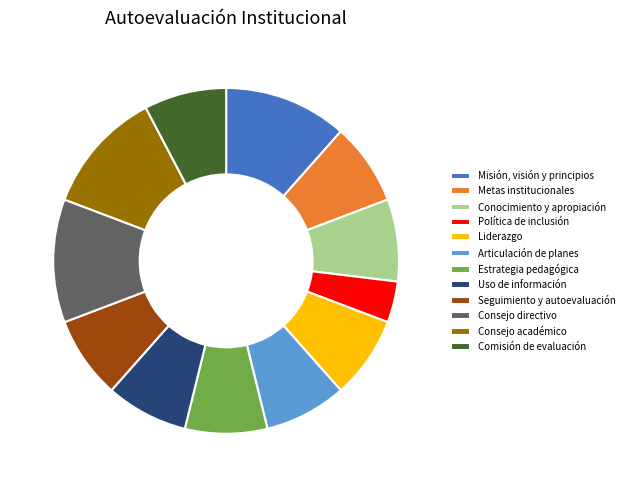

Which has a higher value, Política de inclusión or Consejo académico?

Consejo académico